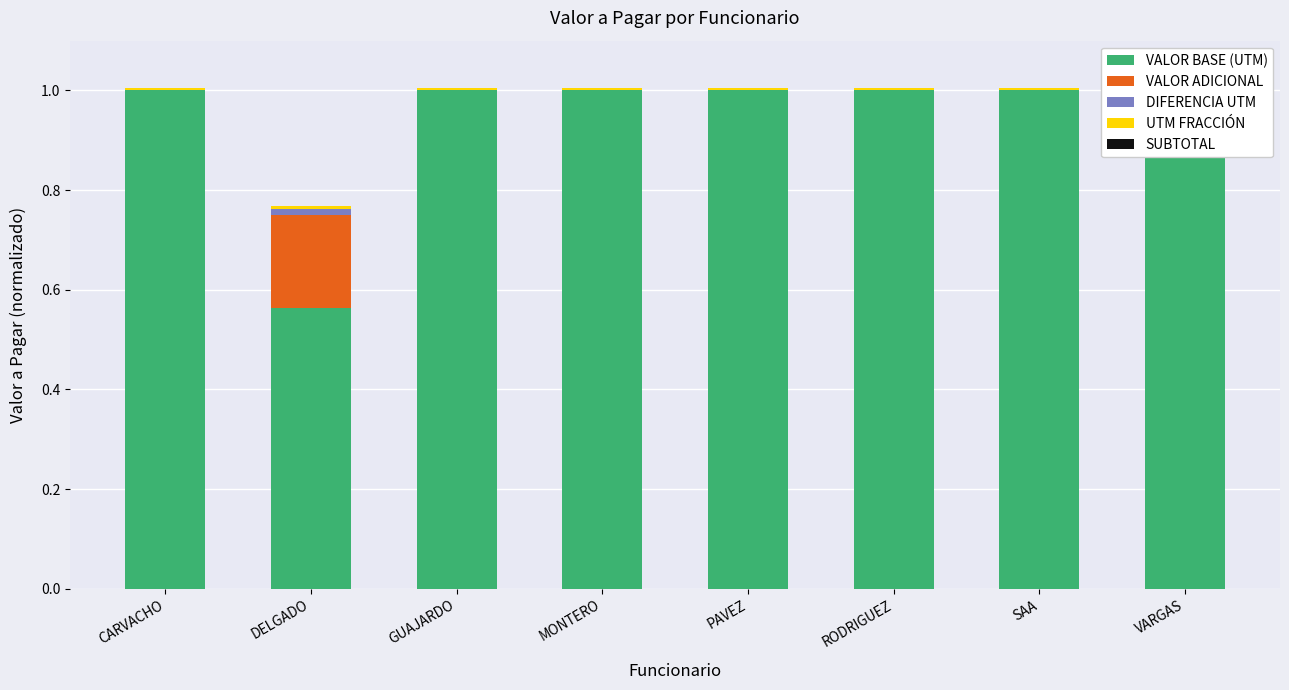

True or false: DIFERENCIA UTM has a value of 0.0 at RODRIGUEZ.

False